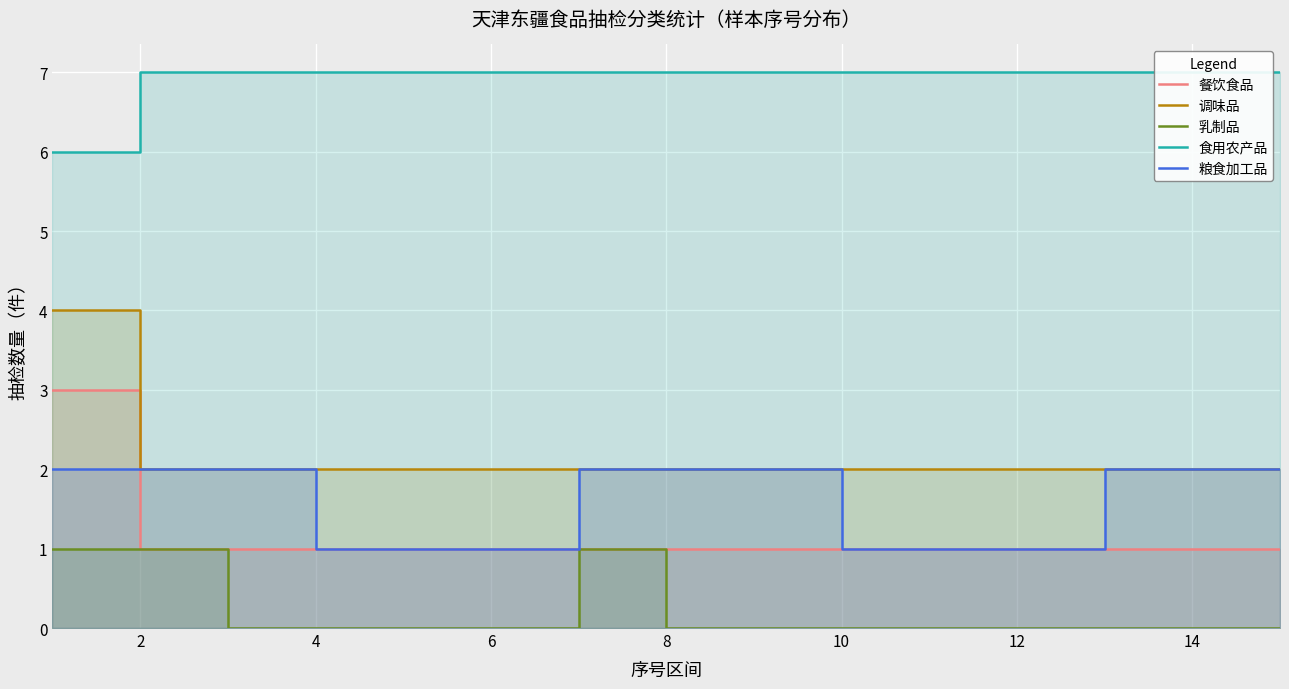

Count the number of categories in the chart.

15